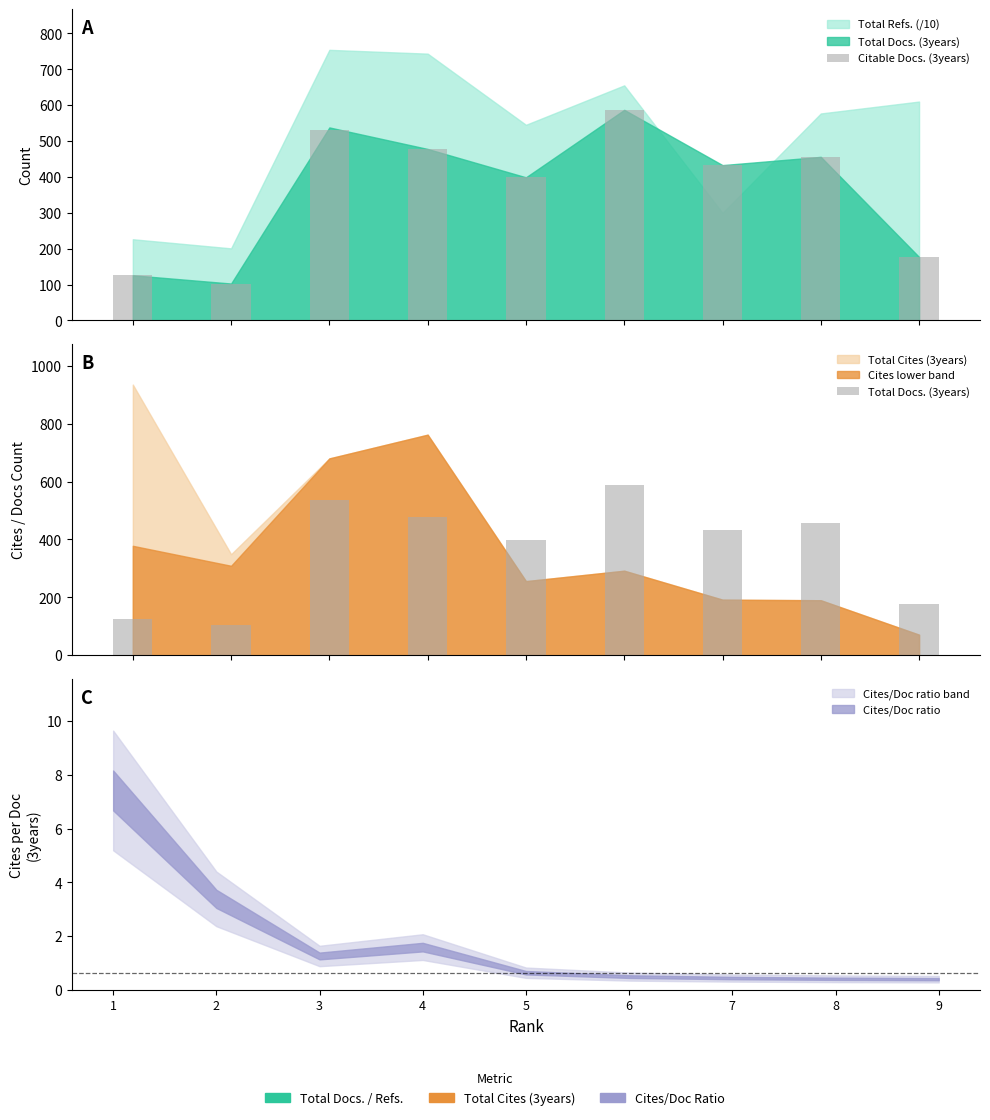

What is the highest value of the Citable Docs. (3years) series?

587